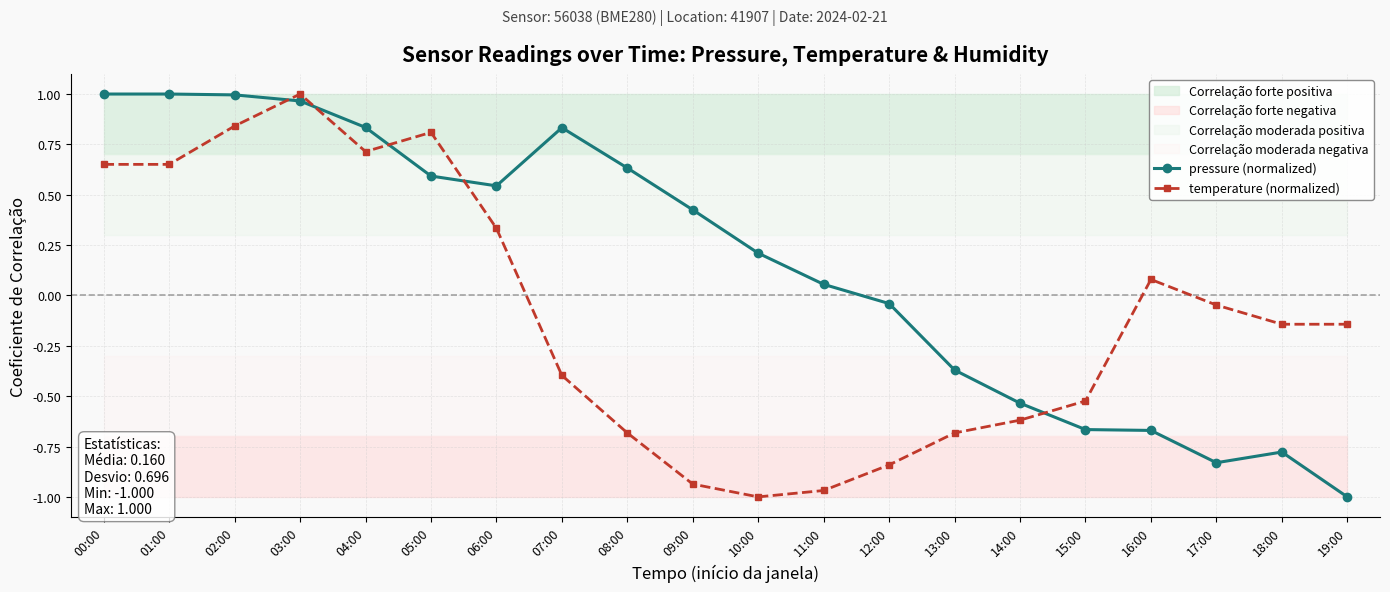

What is the difference between the second highest and second lowest values in the pressure (normalized) series?

1.8